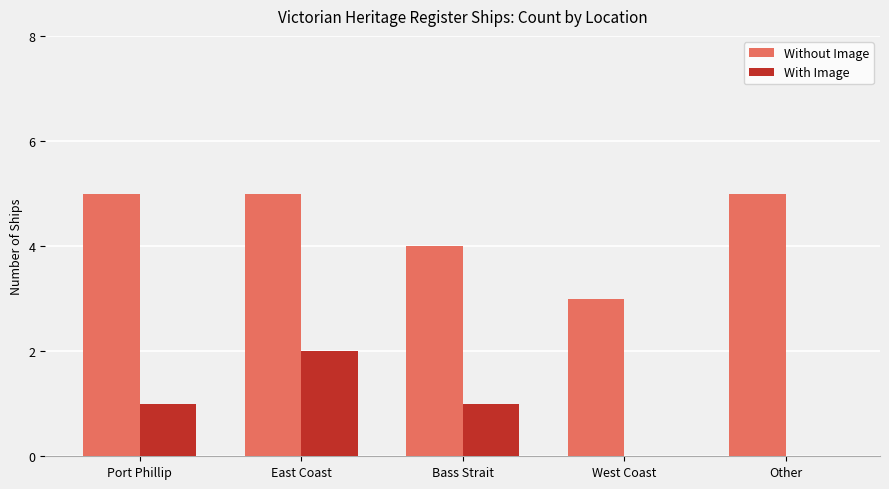

What is the sum of all Without Image values?

22